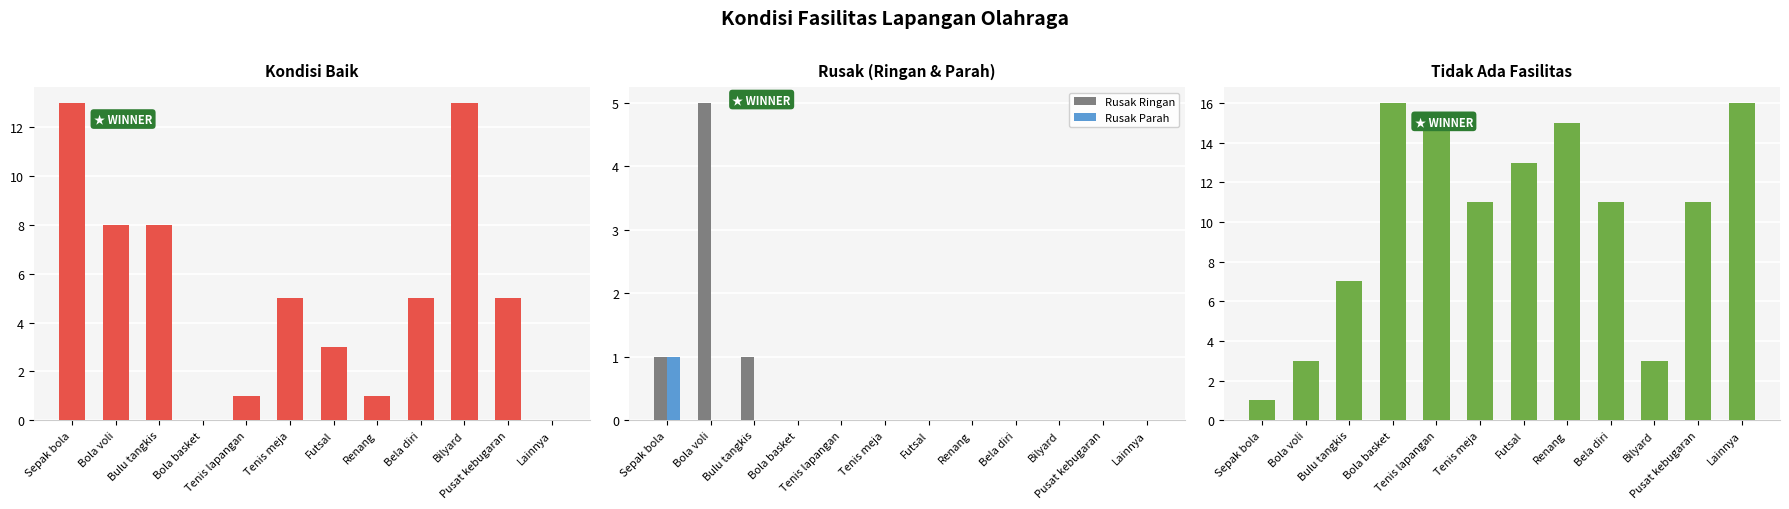

The value of Tidak Ada Fasilitas at Bulu tangkis is 10. True or false?

False